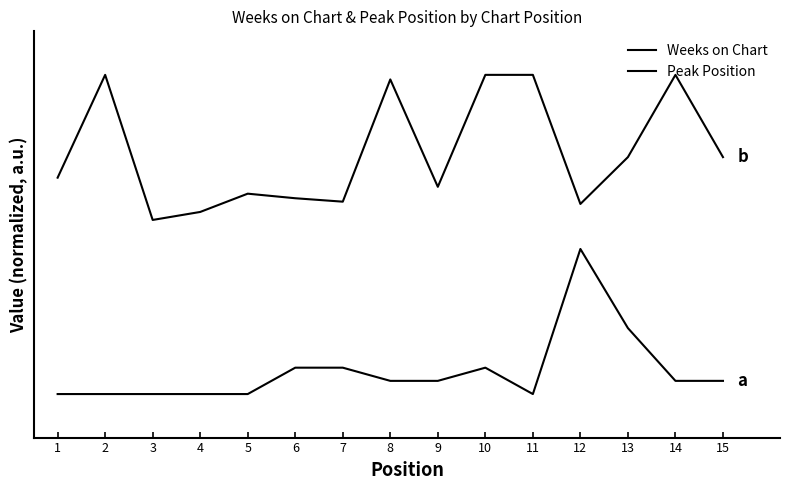

What is the difference between the second highest and second lowest values in the Weeks on Chart series?

0.9